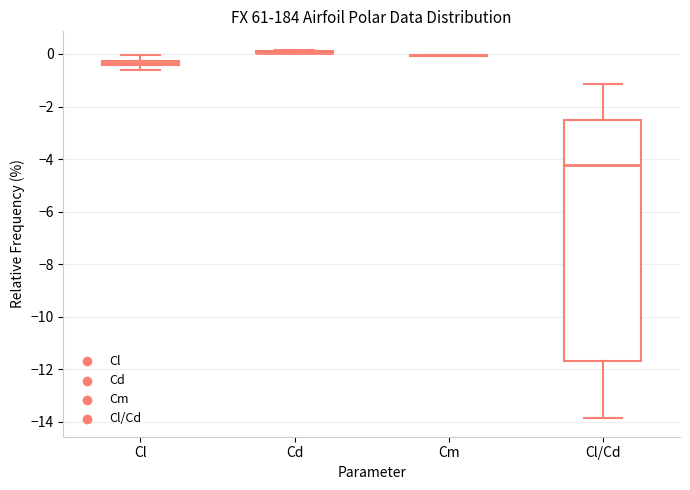

Comparing the boxes themselves (not the whiskers), which one is the tallest?

Cl/Cd